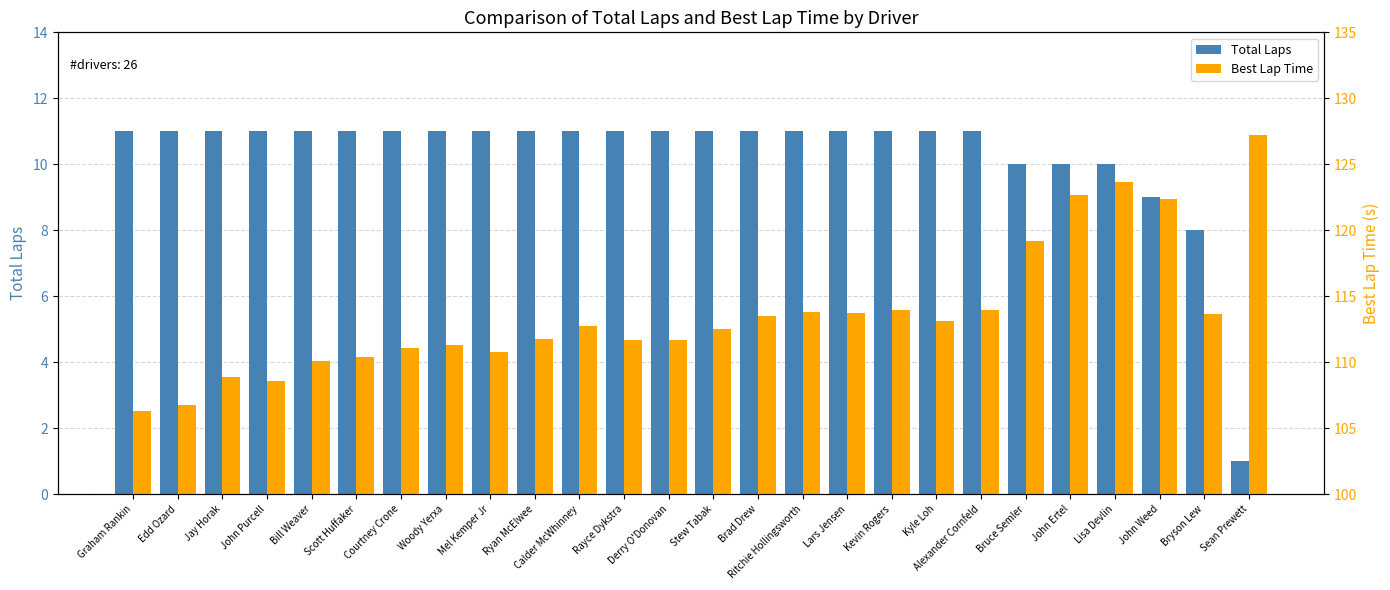

Reading right to left, list all the values displayed in this chart.

Total Laps: Sean Prewett=1.0	Bryson Lew=8.0	John Weed=9.0	Lisa Devlin=10.0	John Ertel=10.0	Bruce Semler=10.0	Alexander Cornfeld=11.0	Kyle Loh=11.0	Kevin Rogers=11.0	Lars Jensen=11.0	Ritchie Hollingsworth=11.0	Brad Drew=11.0	Stew Tabak=11.0	Derry O'Donovan=11.0	Rayce Dykstra=11.0	Calder McWhinney=11.0	Ryan McElwee=11.0	Mel Kemper Jr=11.0	Woody Yerxa=11.0	Courtney Crone=11.0	Scott Huffaker=11.0	Bill Weaver=11.0	John Purcell=11.0	Jay Horak=11.0	Edd Ozard=11.0	Graham Rankin=11.0
Best Lap Time: Sean Prewett=127.2	Bryson Lew=113.7	John Weed=122.4	Lisa Devlin=123.7	John Ertel=122.7	Bruce Semler=119.2	Alexander Cornfeld=114.0	Kyle Loh=113.1	Kevin Rogers=114.0	Lars Jensen=113.7	Ritchie Hollingsworth=113.8	Brad Drew=113.5	Stew Tabak=112.5	Derry O'Donovan=111.7	Rayce Dykstra=111.7	Calder McWhinney=112.7	Ryan McElwee=111.8	Mel Kemper Jr=110.8	Woody Yerxa=111.3	Courtney Crone=111.1	Scott Huffaker=110.4	Bill Weaver=110.1	John Purcell=108.6	Jay Horak=108.9	Edd Ozard=106.7	Graham Rankin=106.3